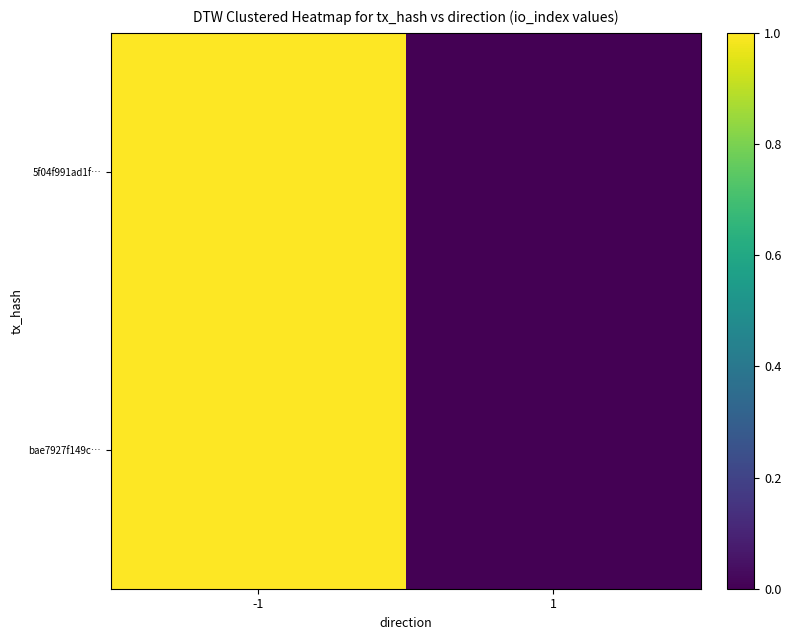

At which category is the sum across all series the highest?

-1